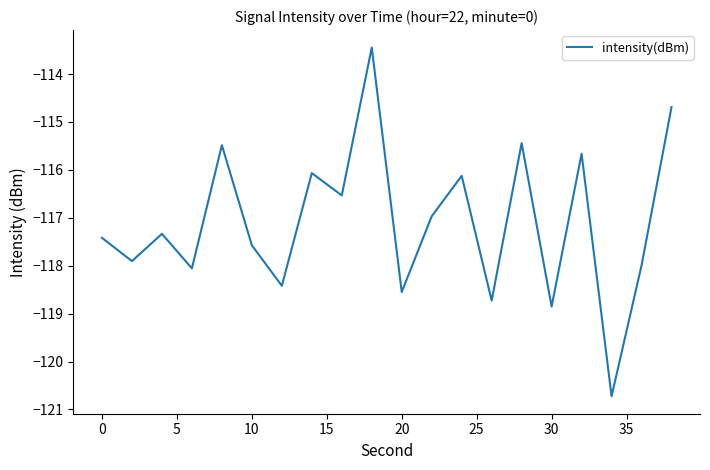

What is the minimum value shown in the chart?

-120.7